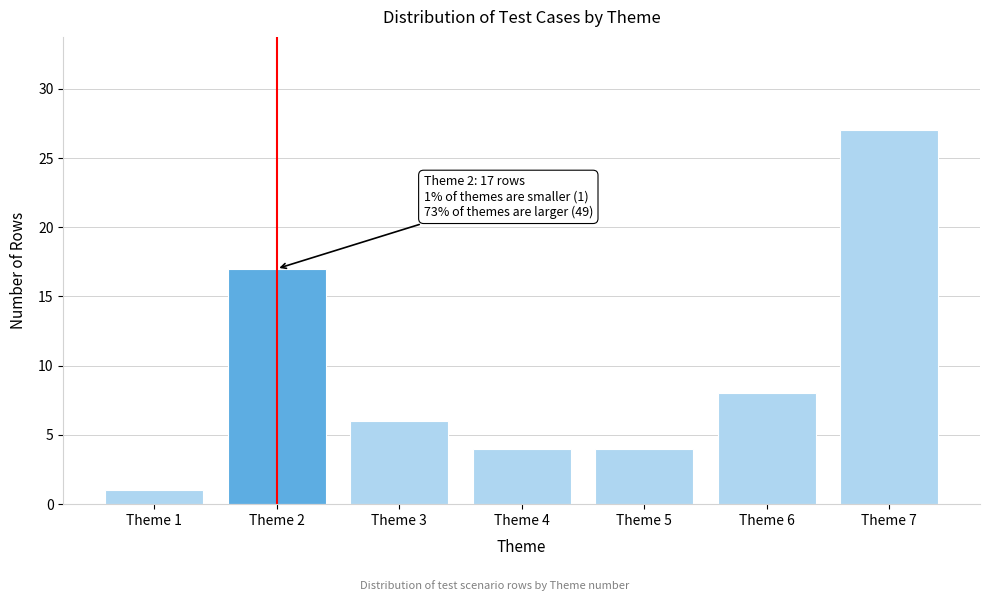

Reading right to left, what are all the values shown in this chart?

Theme 7=27	Theme 6=8	Theme 5=4	Theme 4=4	Theme 3=6	Theme 2=17	Theme 1=1